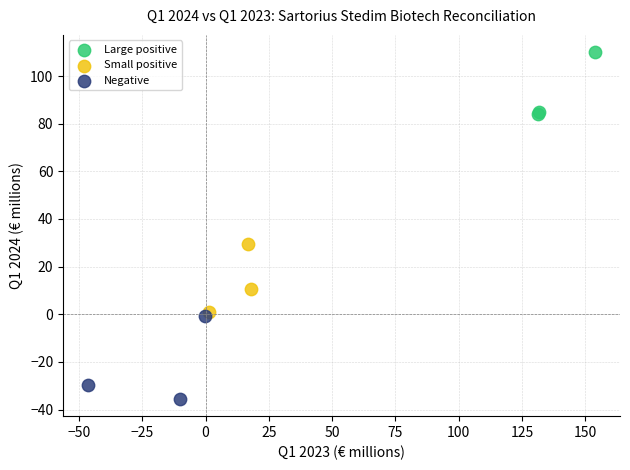

Which series reaches the minimum Y coordinate?

Negative